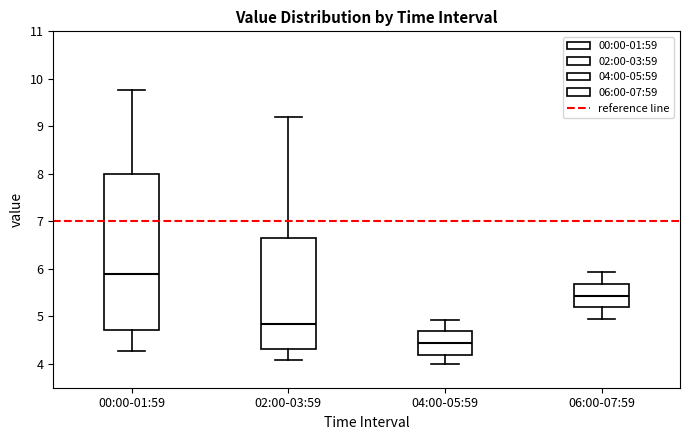

Reading left to right, read every box against the y-axis: the position of its median line, the range the box covers, and the ends of its whiskers. The values are not printed on the chart, so give them approximately, as read against the axis.

00:00-01:59: median 5.9, box 4.7 to 8.0, whiskers 4.3 to 9.8
02:00-03:59: median 4.9, box 4.3 to 6.7, whiskers 4.1 to 9.2
04:00-05:59: median 4.4, box 4.2 to 4.7, whiskers 4.0 to 4.9
06:00-07:59: median 5.4, box 5.2 to 5.7, whiskers 5.0 to 5.9